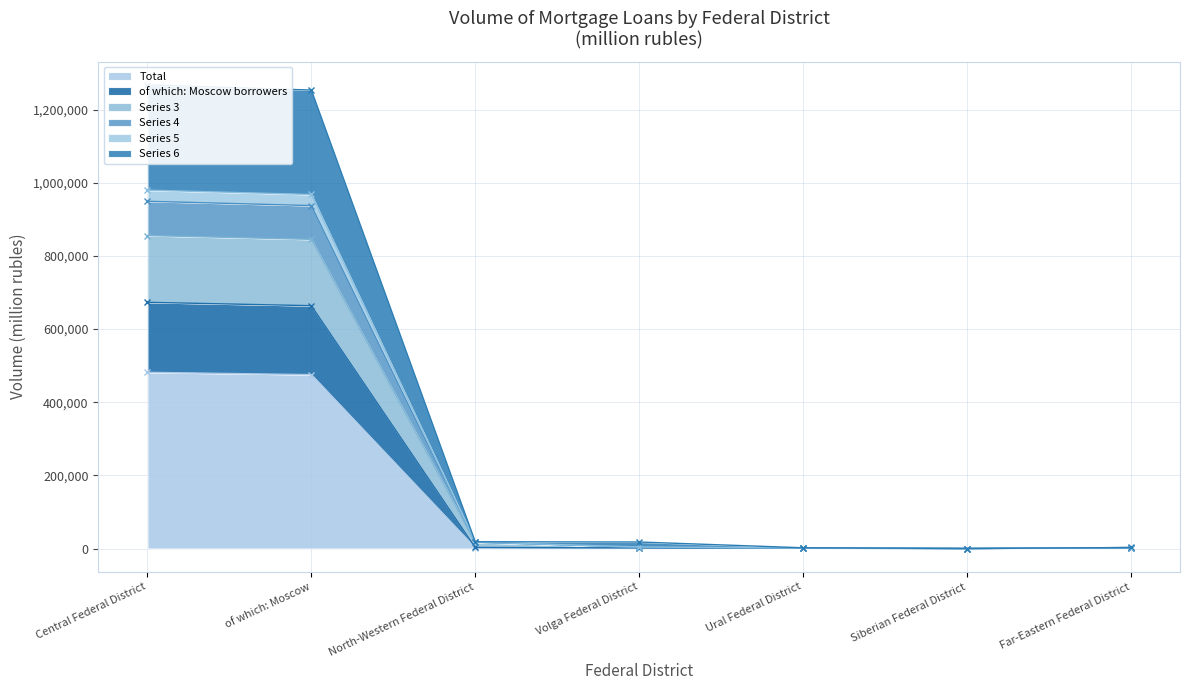

How many categories are shown in the chart?

7